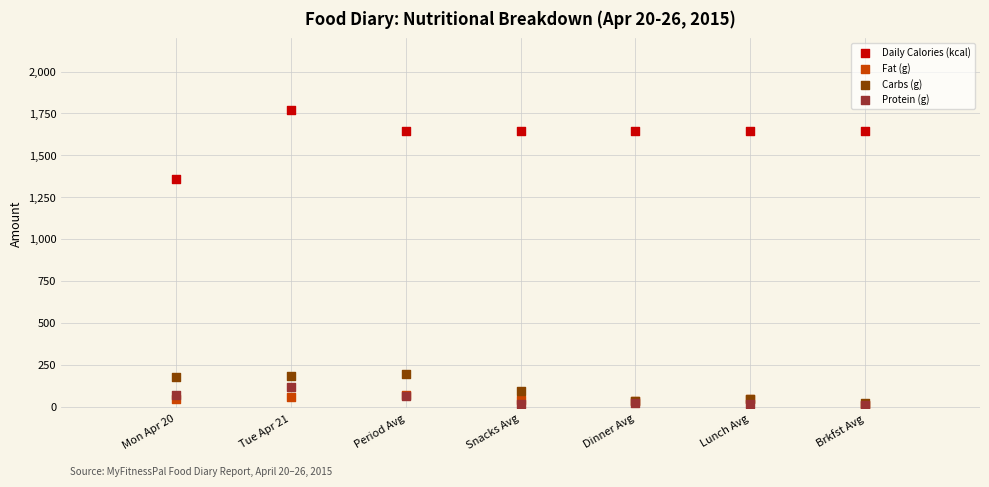

Across all series, what Y value is closest to 890?

1359.0